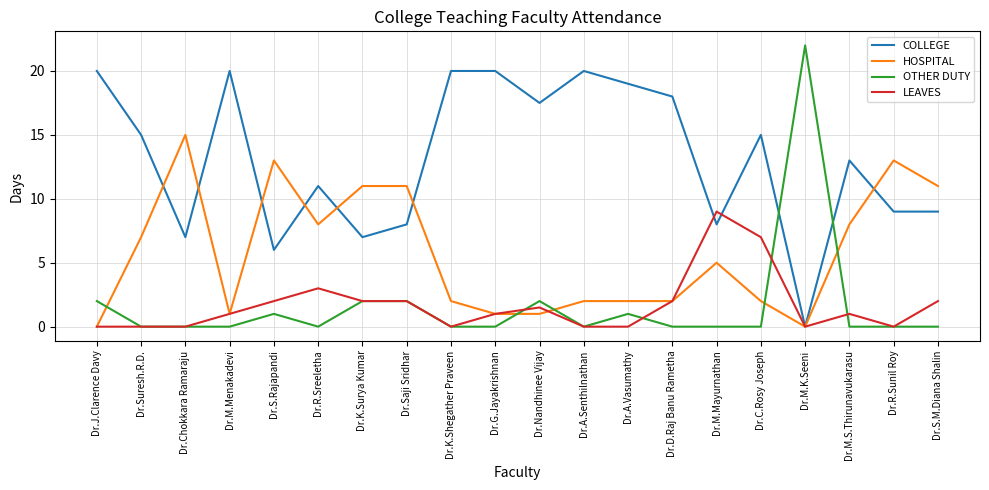

The COLLEGE series shows 8.0 at Dr.Saji Sridhar. True or false?

True